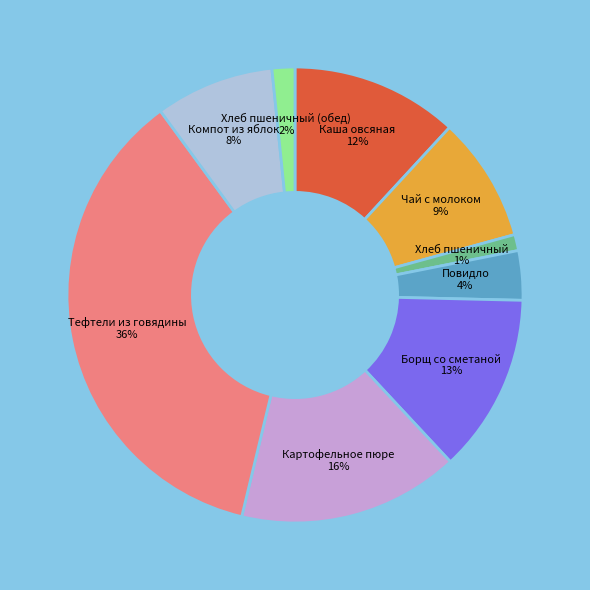

Which category has the biggest portion of the pie?

Тефтели из говядины